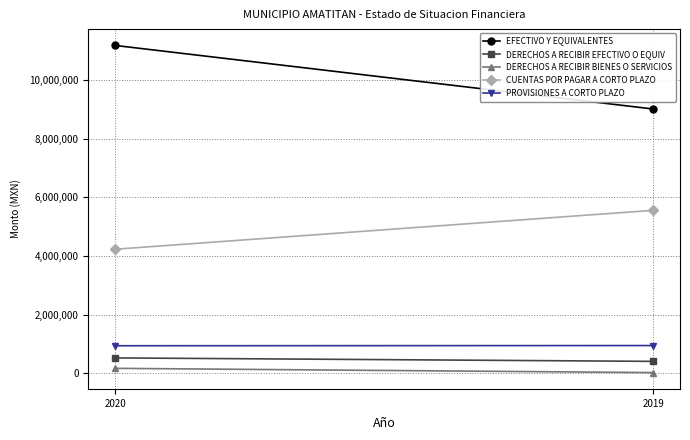

What are all the series names shown in the legend?

EFECTIVO Y EQUIVALENTES, DERECHOS A RECIBIR EFECTIVO O EQUIV, DERECHOS A RECIBIR BIENES O SERVICIOS, CUENTAS POR PAGAR A CORTO PLAZO, PROVISIONES A CORTO PLAZO